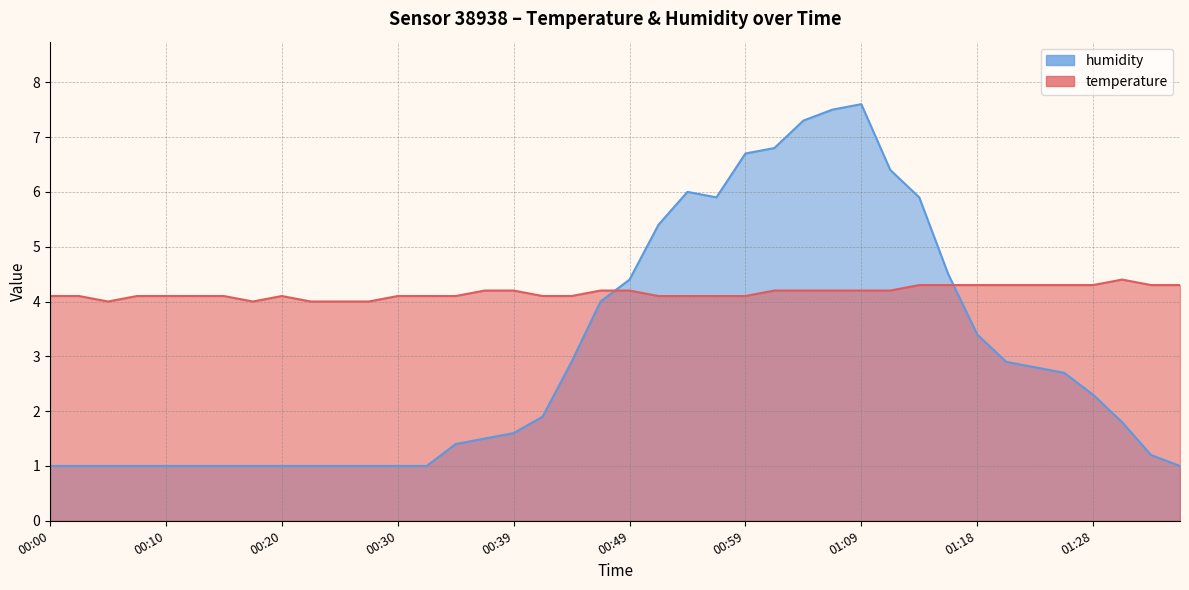

Which series has the largest range (max minus min)?

humidity